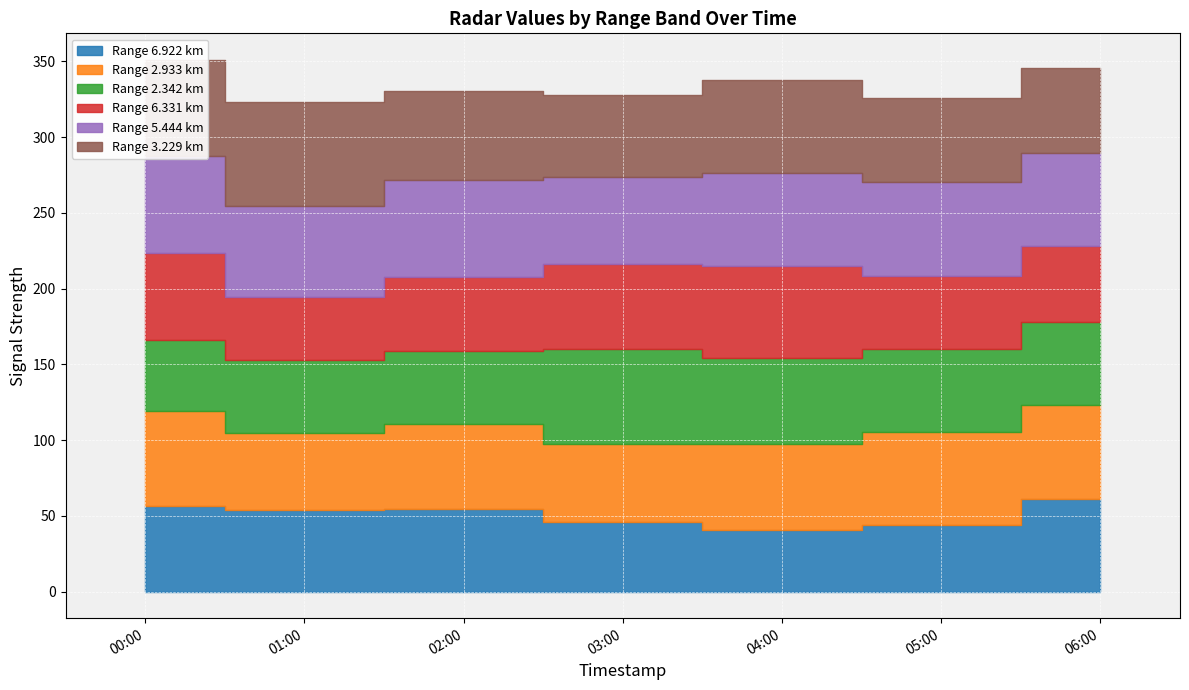

At which label does 6.922 reach its minimum?

2002/02/28 04:00